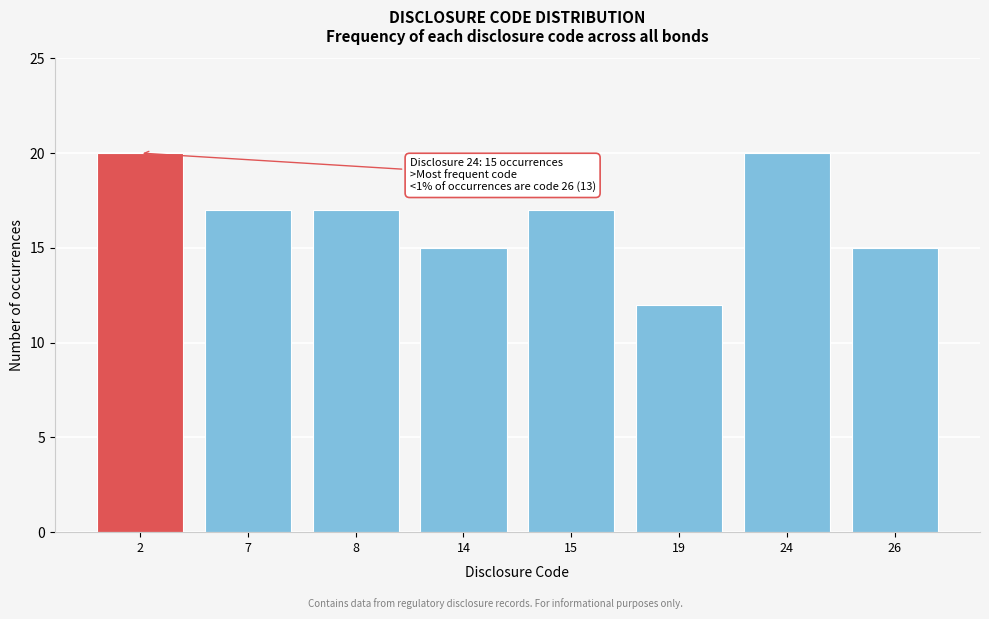

Reading left to right, extract all data points from this chart.

20	17	17	15	17	12	20	15